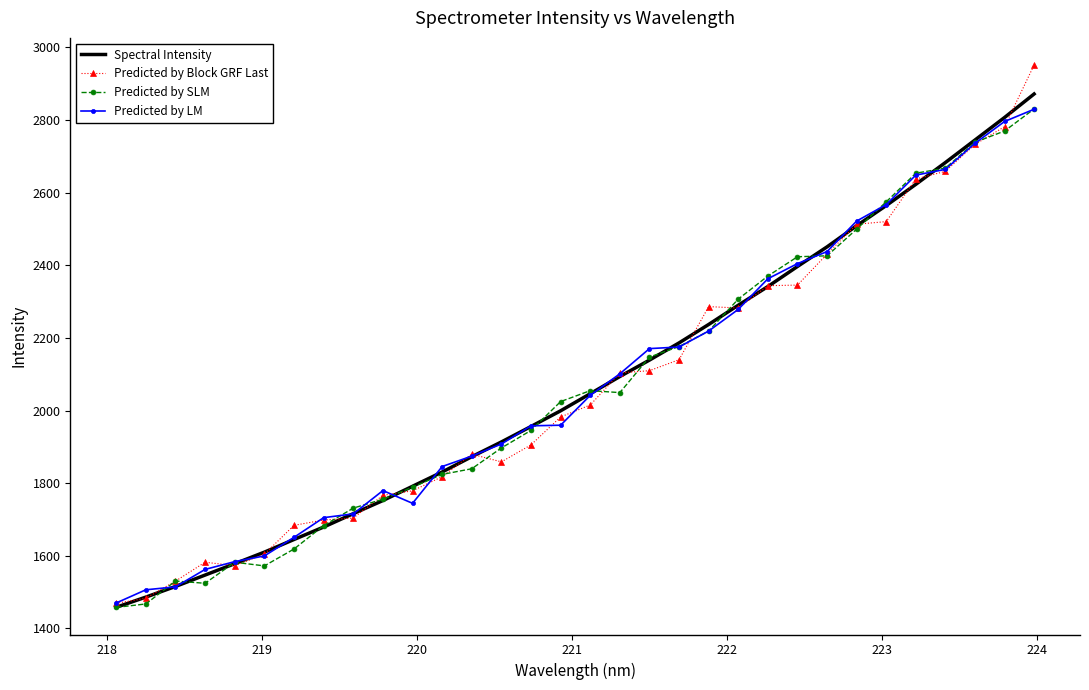

What is the smallest value displayed?

1457.9